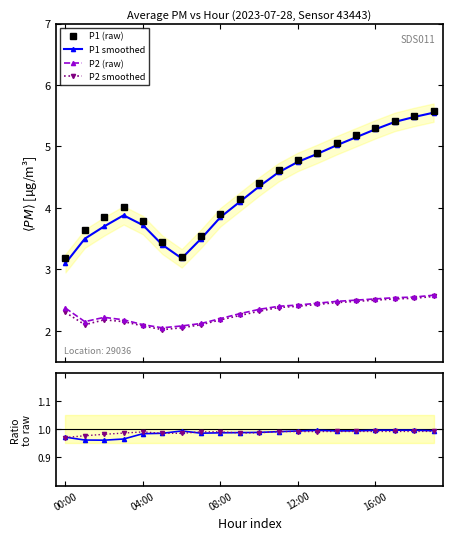

How many data points in P1 smoothed are less than 4?

9